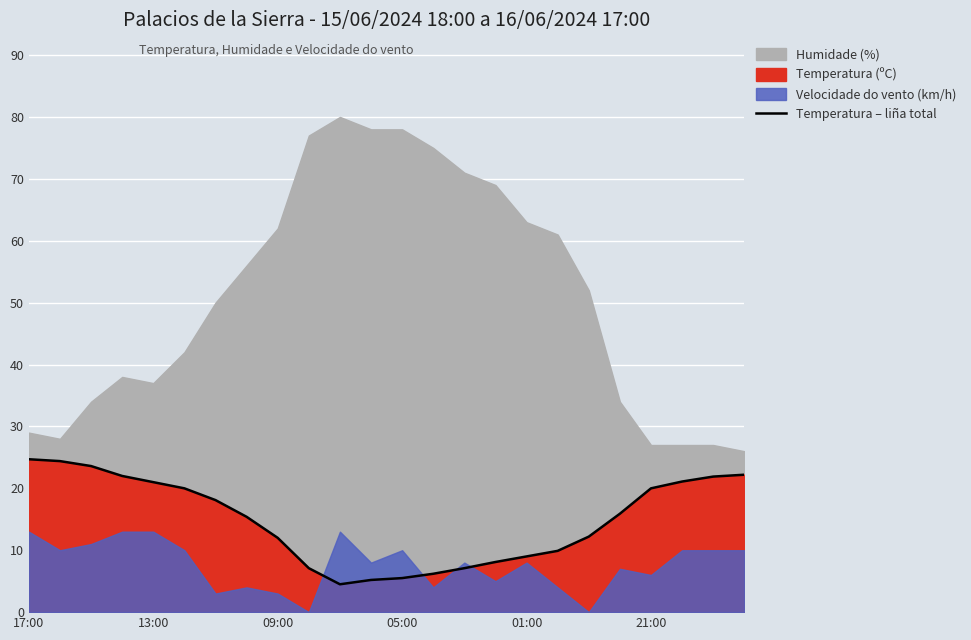

Where is the data nearest to the value 14?

7